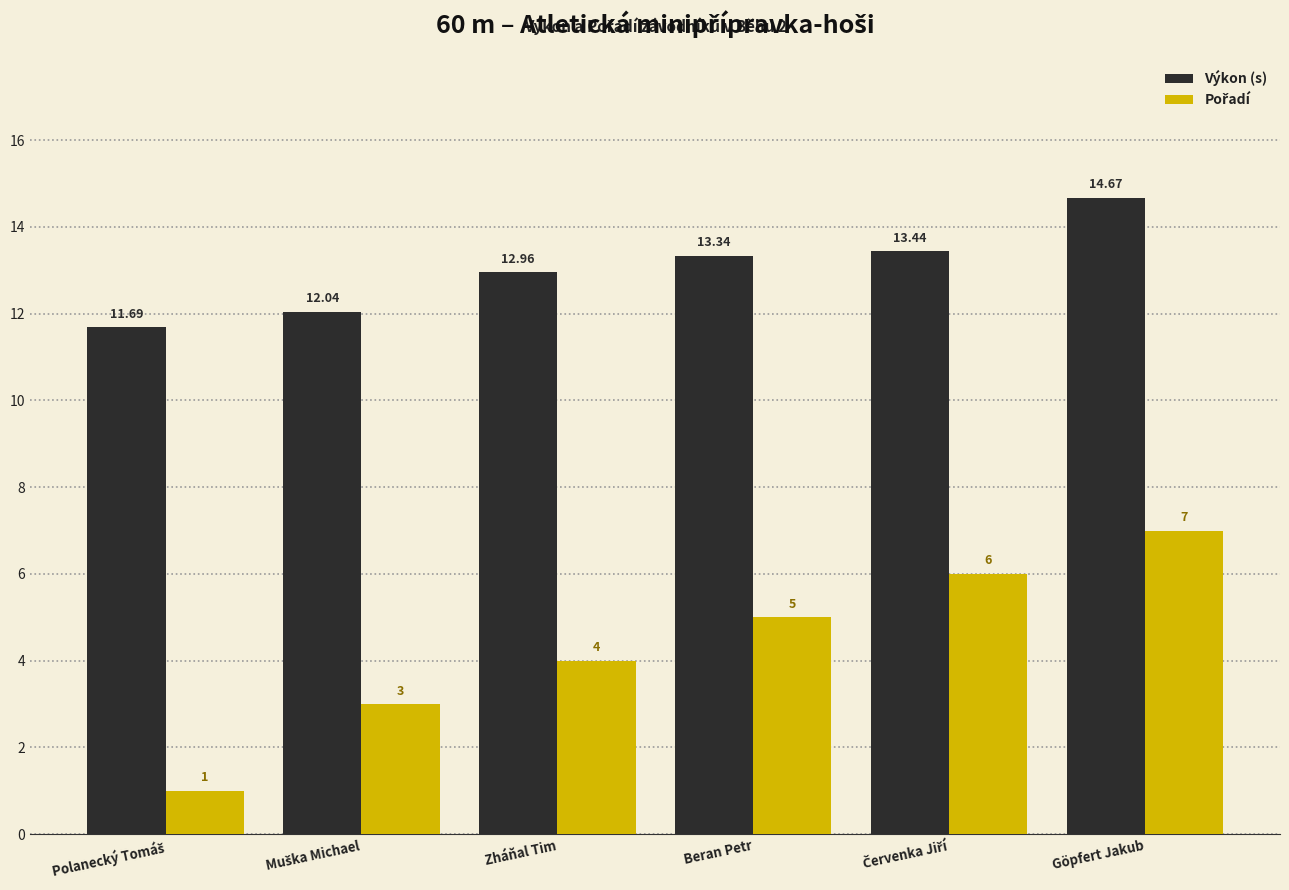

What is the difference between the maximum and minimum values in the Výkon (s) series?

3.0